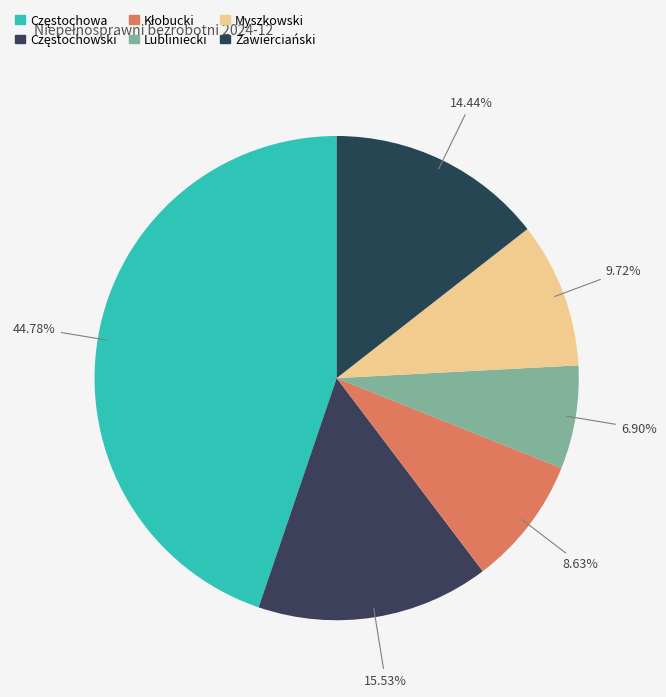

True or false: Lubliniecki accounts for 1% of the total.

False